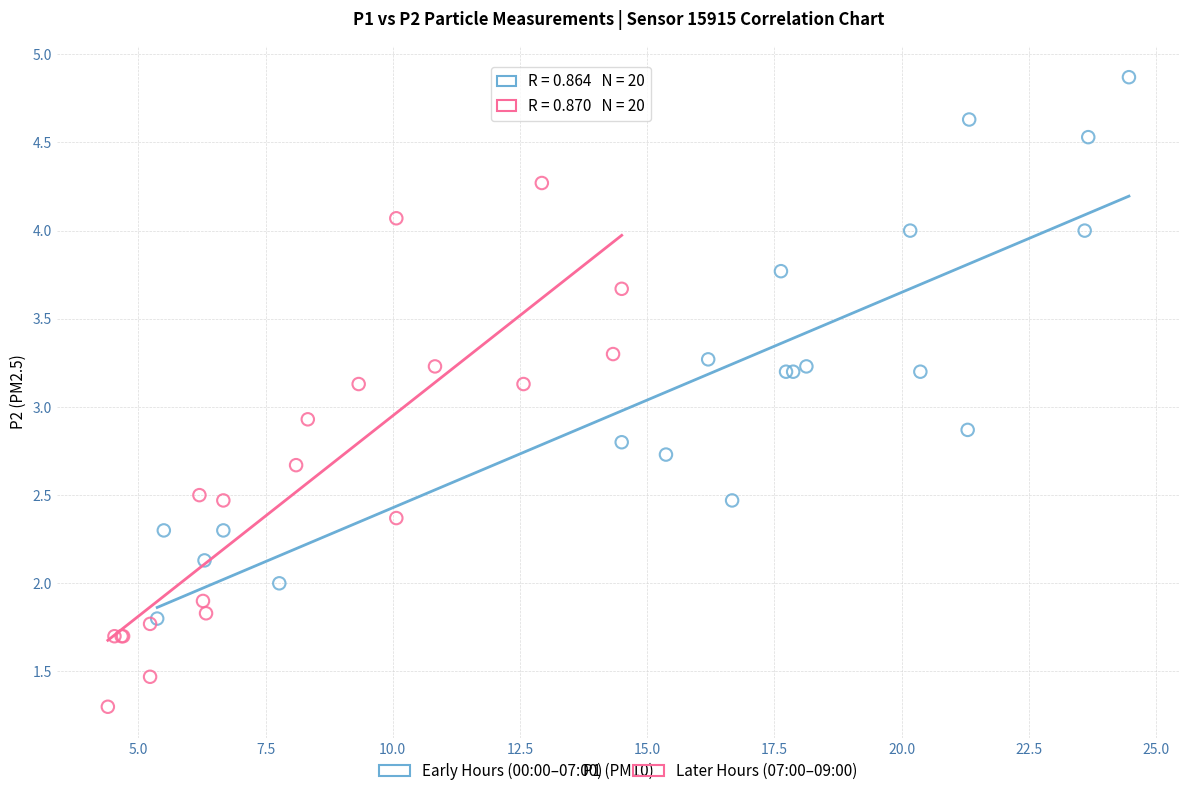

Which series reaches the minimum Y coordinate?

Later Hours (07:00–09:00)